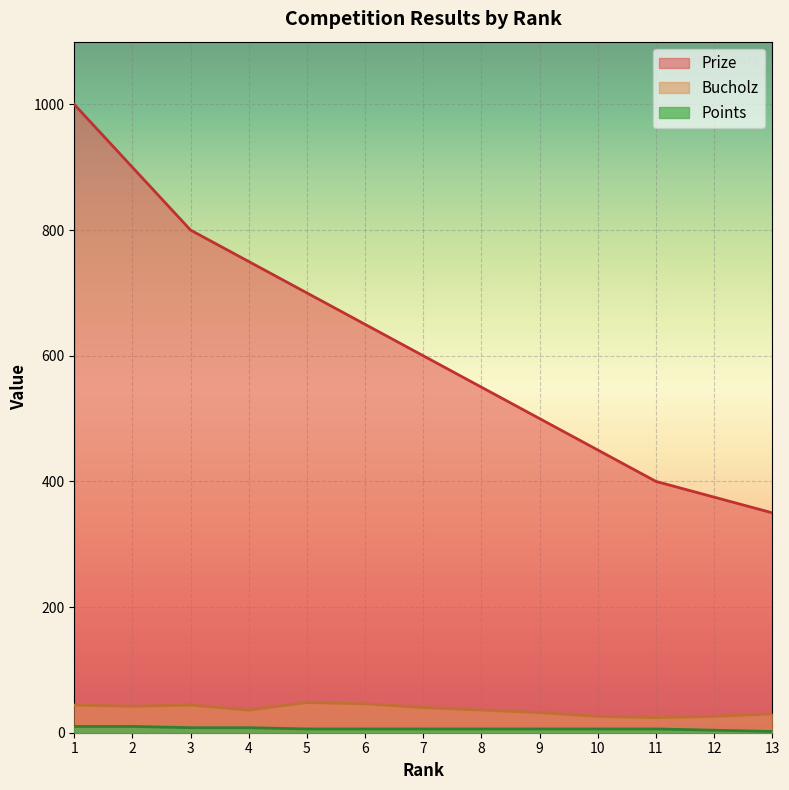

How many lines are shown in the chart?

3